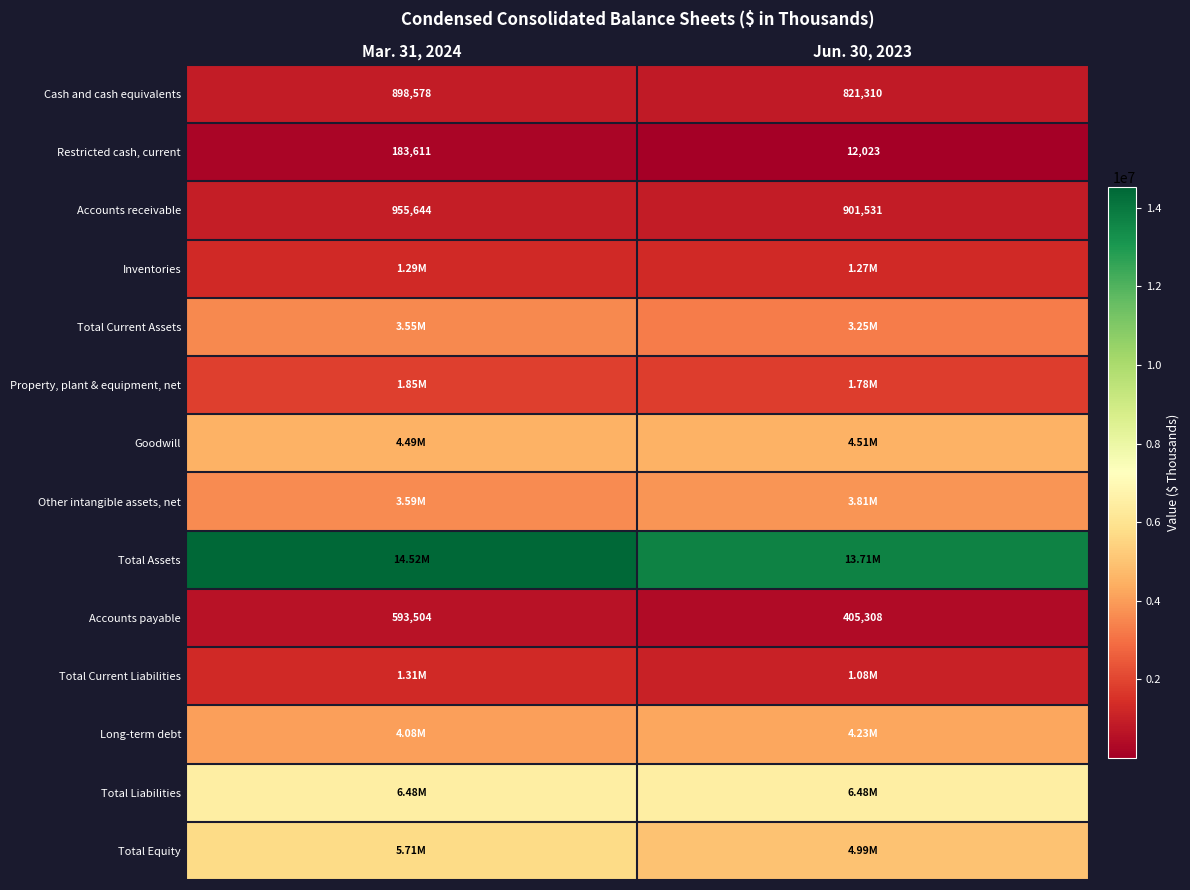

What is the sum of the Accounts payable values at Mar. 31, 2024 and Jun. 30, 2023?

998812